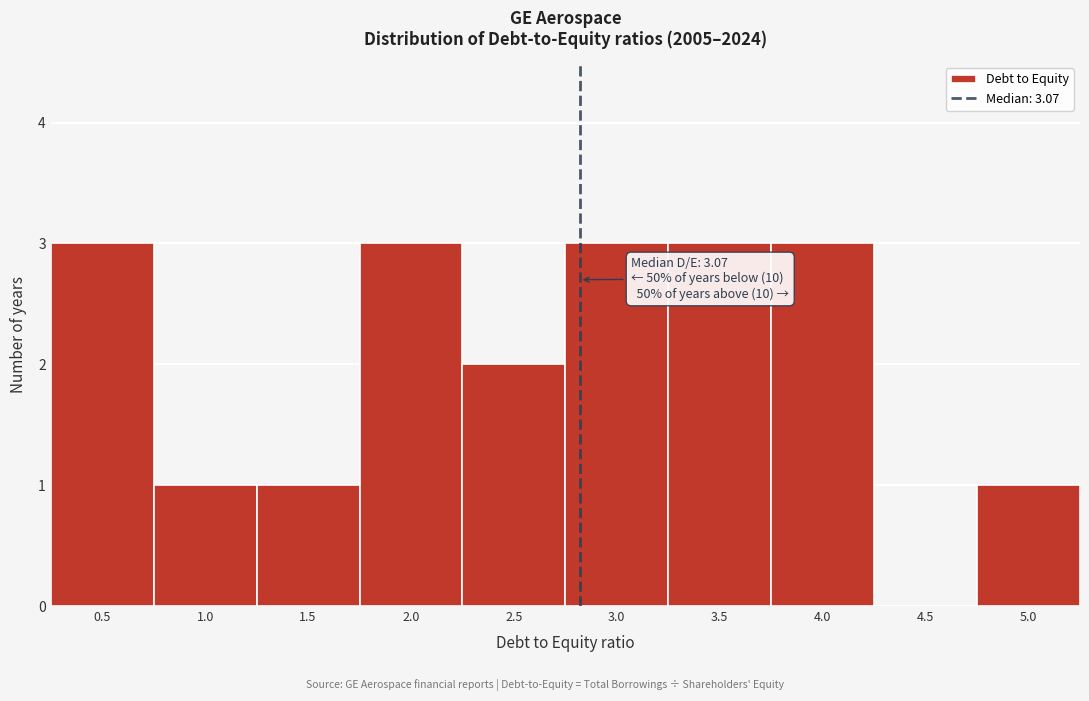

Reading right to left, what are all the values shown in this chart?

5.0=1	4.5=0	4.0=3	3.5=3	3.0=3	2.5=2	2.0=3	1.5=1	1.0=1	0.5=3